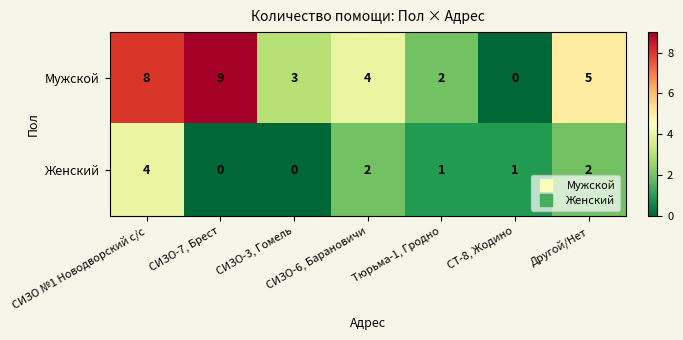

Rank the series by their average value, from highest to lowest.

Мужской, Женский